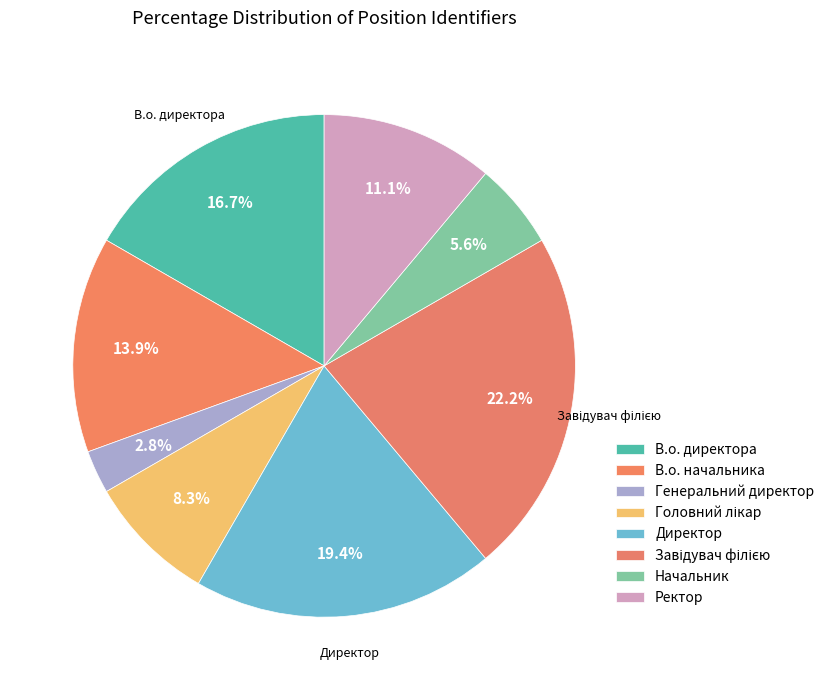

To the nearest percent, what is the difference between the В.о. директора and Ректор slice percentages?

6%